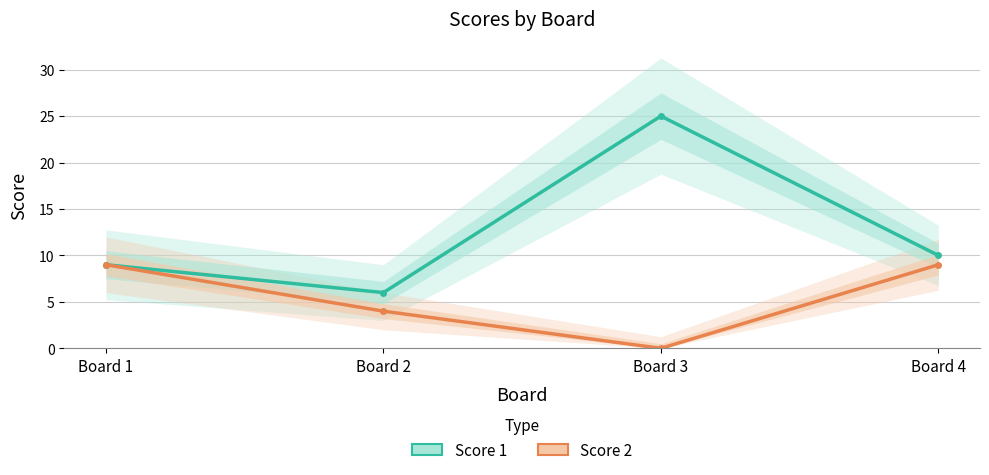

List the series in order of their overall mean, lowest first.

Score 2, Score 1